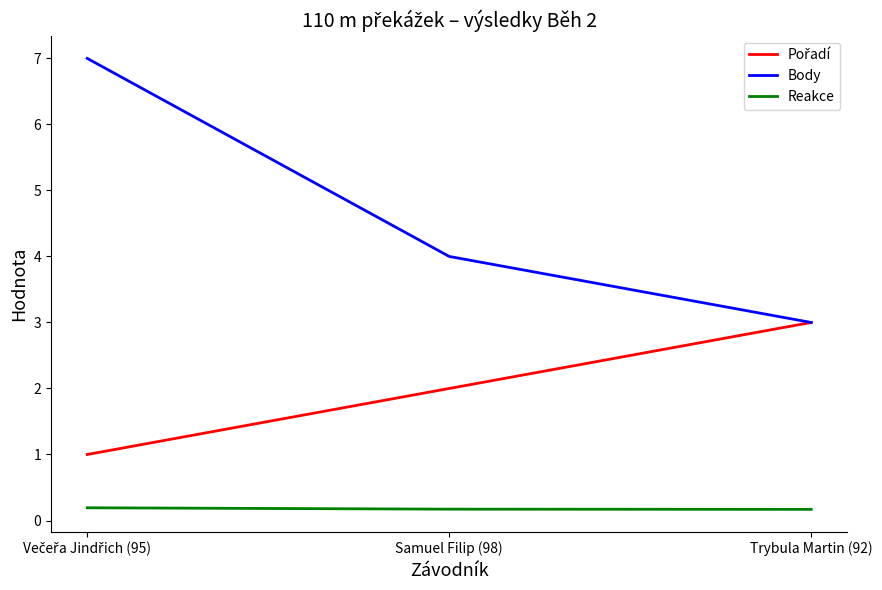

At which label is Body closest to 5?

Samuel Filip (98)